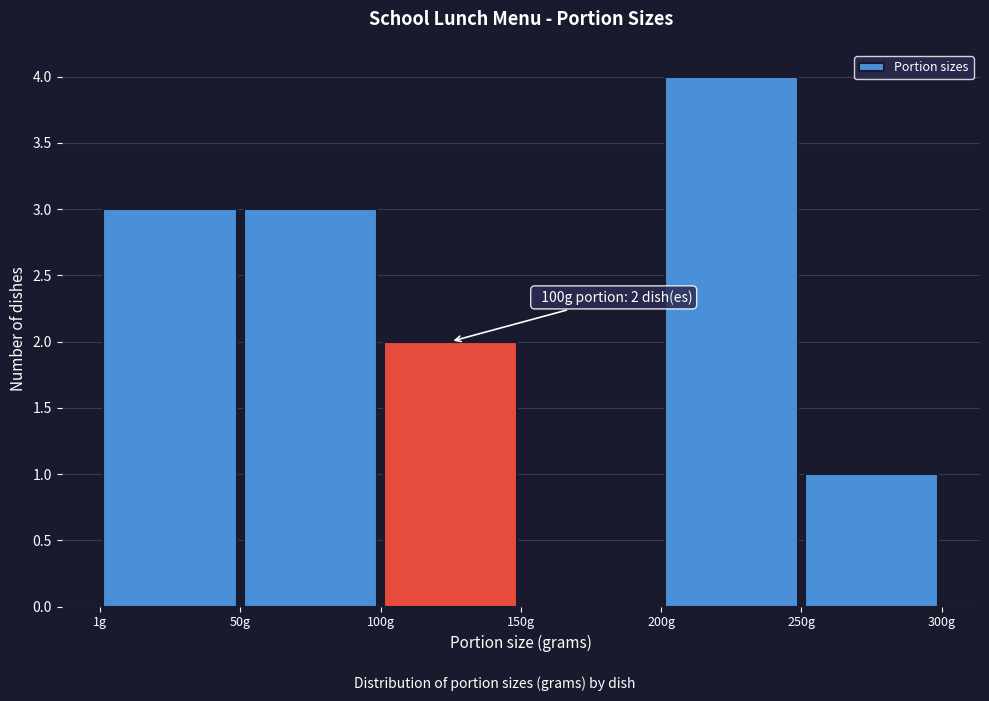

Over which range of the x-axis is the bar tallest?

200 to 250